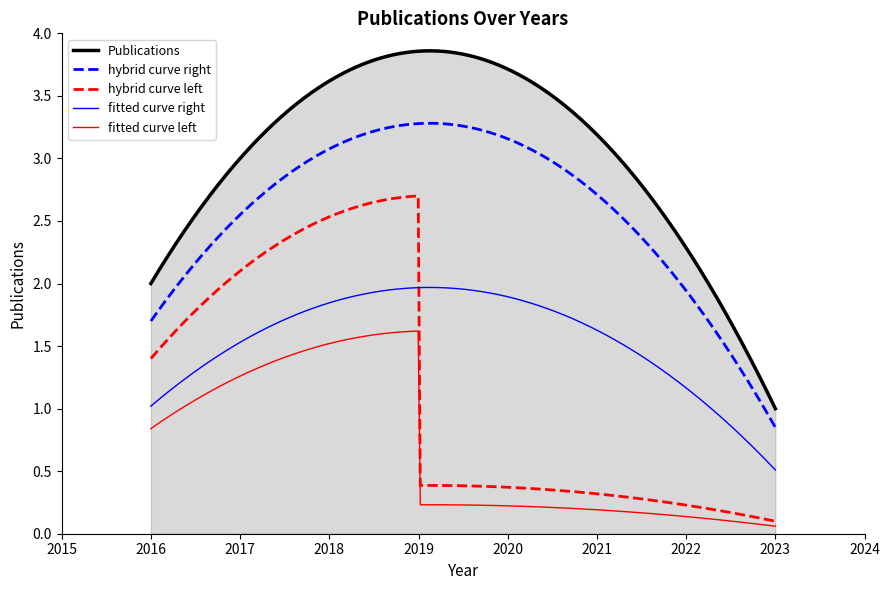

Does the chart have visible grid lines?

No